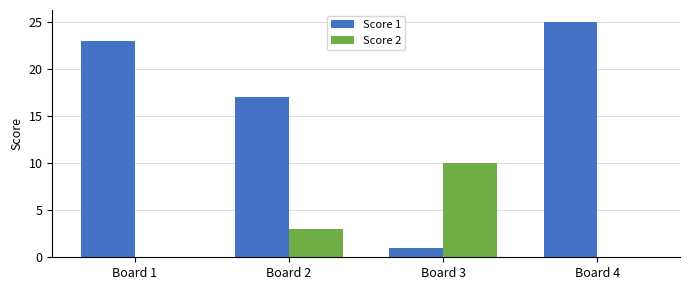

At which category is the sum across all series the highest?

Board 4